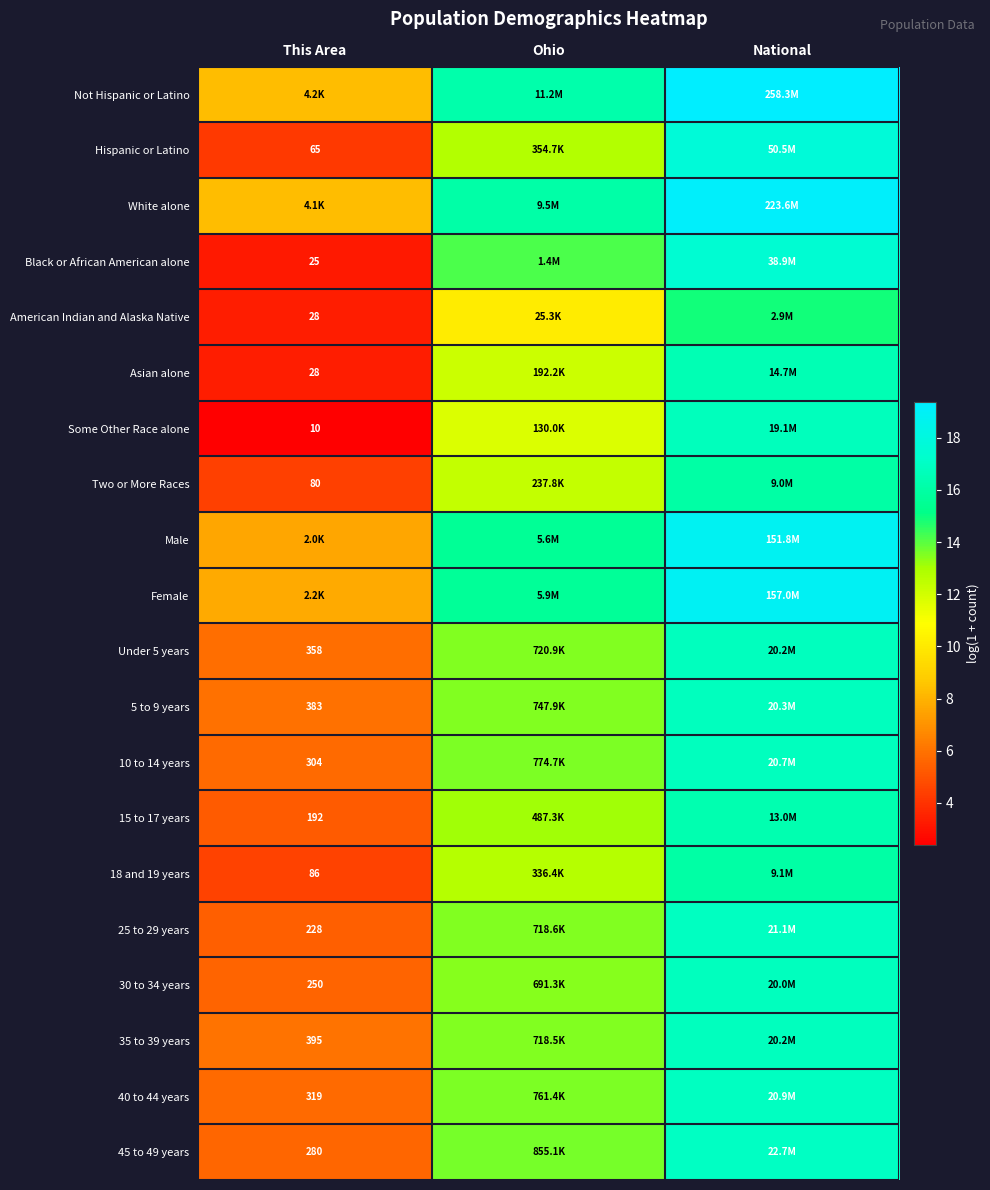

What is the total value across all series at Ohio?

270.8